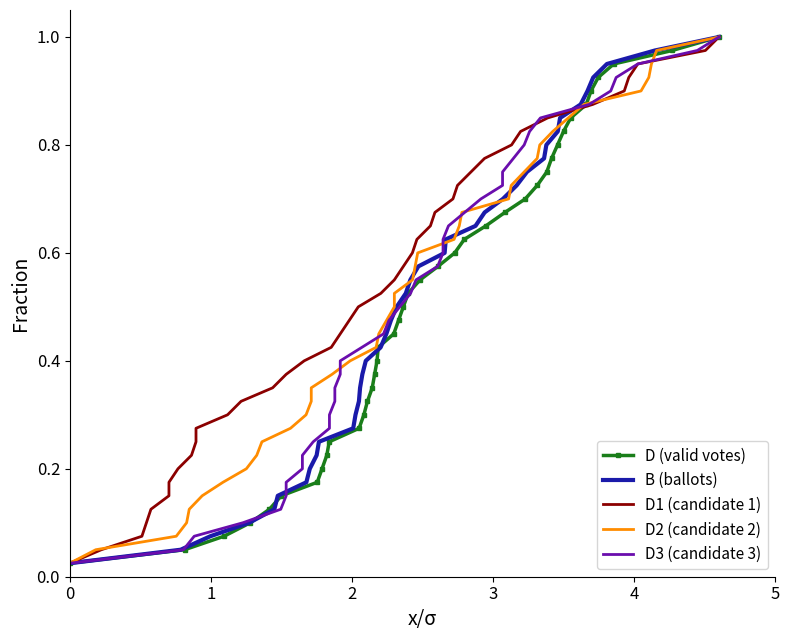

Which series has the widest spread of values?

D (valid votes)